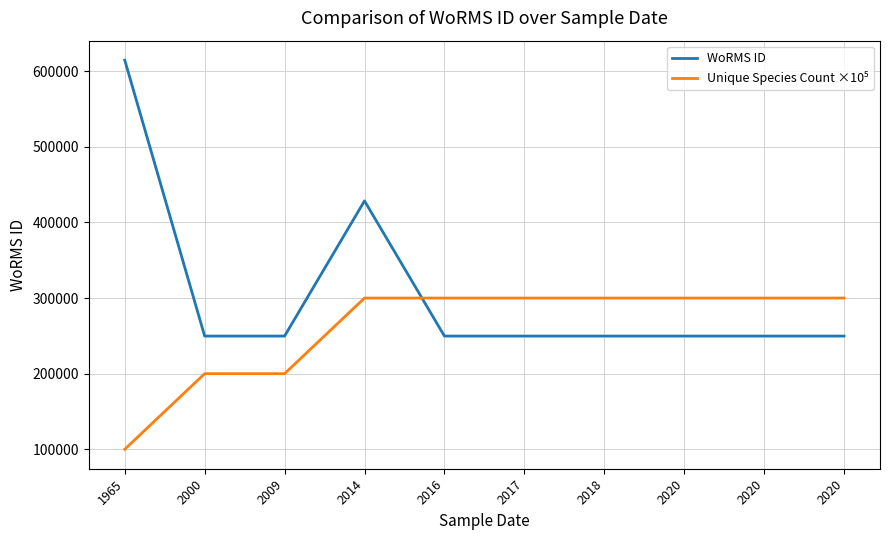

Reading right to left, what are all the values shown in this chart?

WoRMS ID: 2020=249725	2020=249725	2020=249725	2018=249725	2017=249725	2016=249725	2014=428524	2009=249725	2000=249725	1965=614694
Unique Species Count ×10⁵: 2020=300000	2020=300000	2020=300000	2018=300000	2017=300000	2016=300000	2014=300000	2009=200000	2000=200000	1965=100000